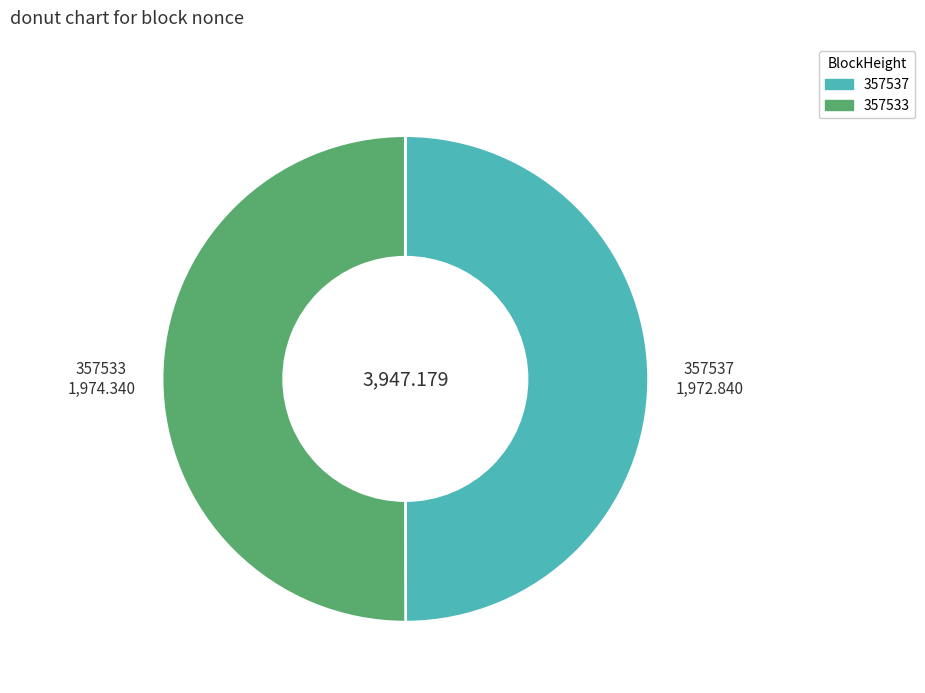

What is the ratio of the value at 357533 to the value at 357537?

1.0